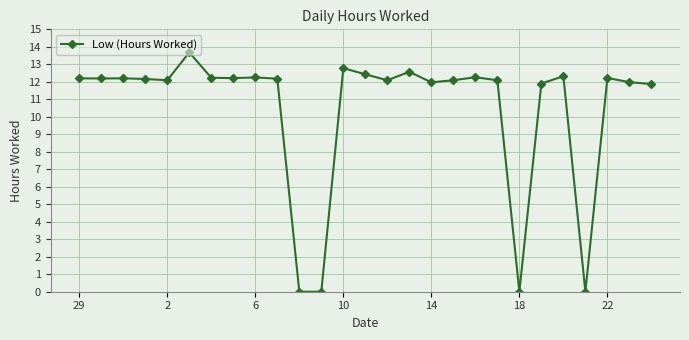

What is the difference between the maximum and minimum values?

13.7